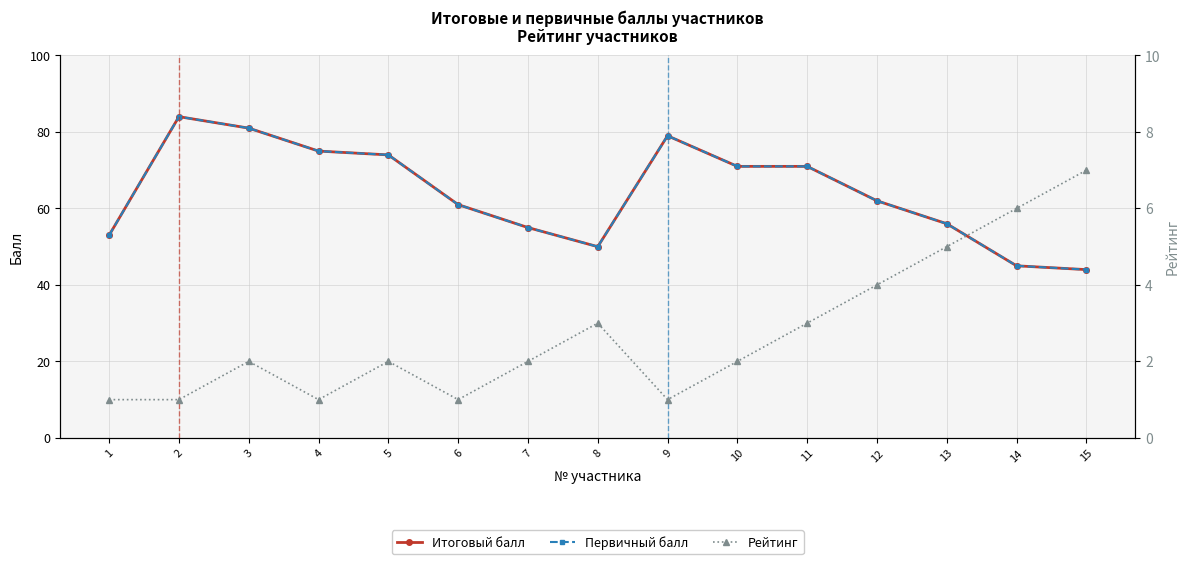

Between 3 and 6, which is larger?

3